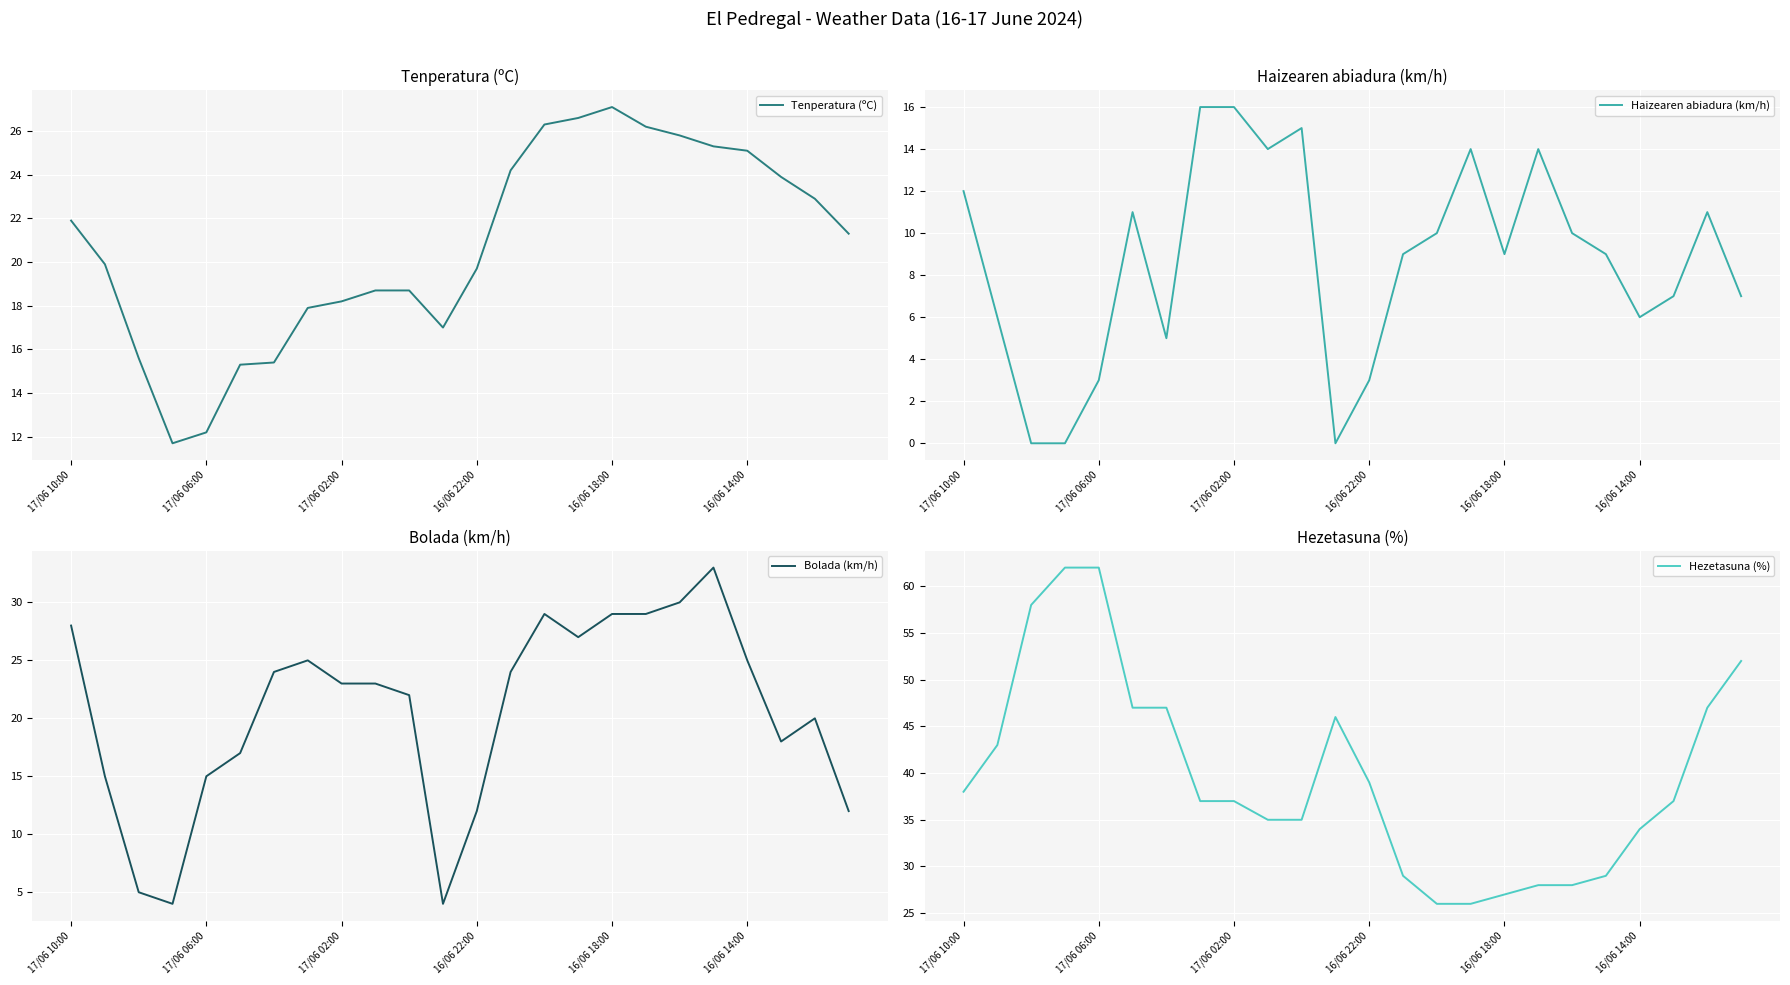

The value of Tenperatura (ºC) at 17/06 06:00 is 12.2. True or false?

True